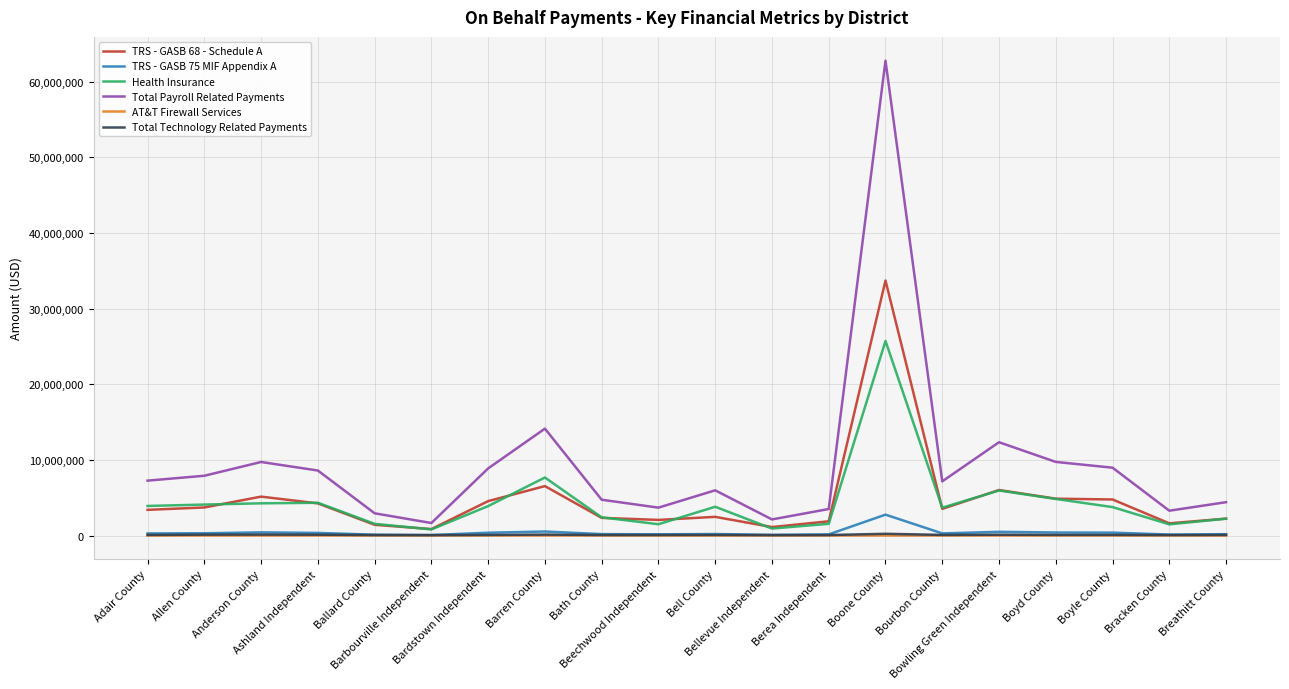

Is this an area chart (filled region under the line)?

No